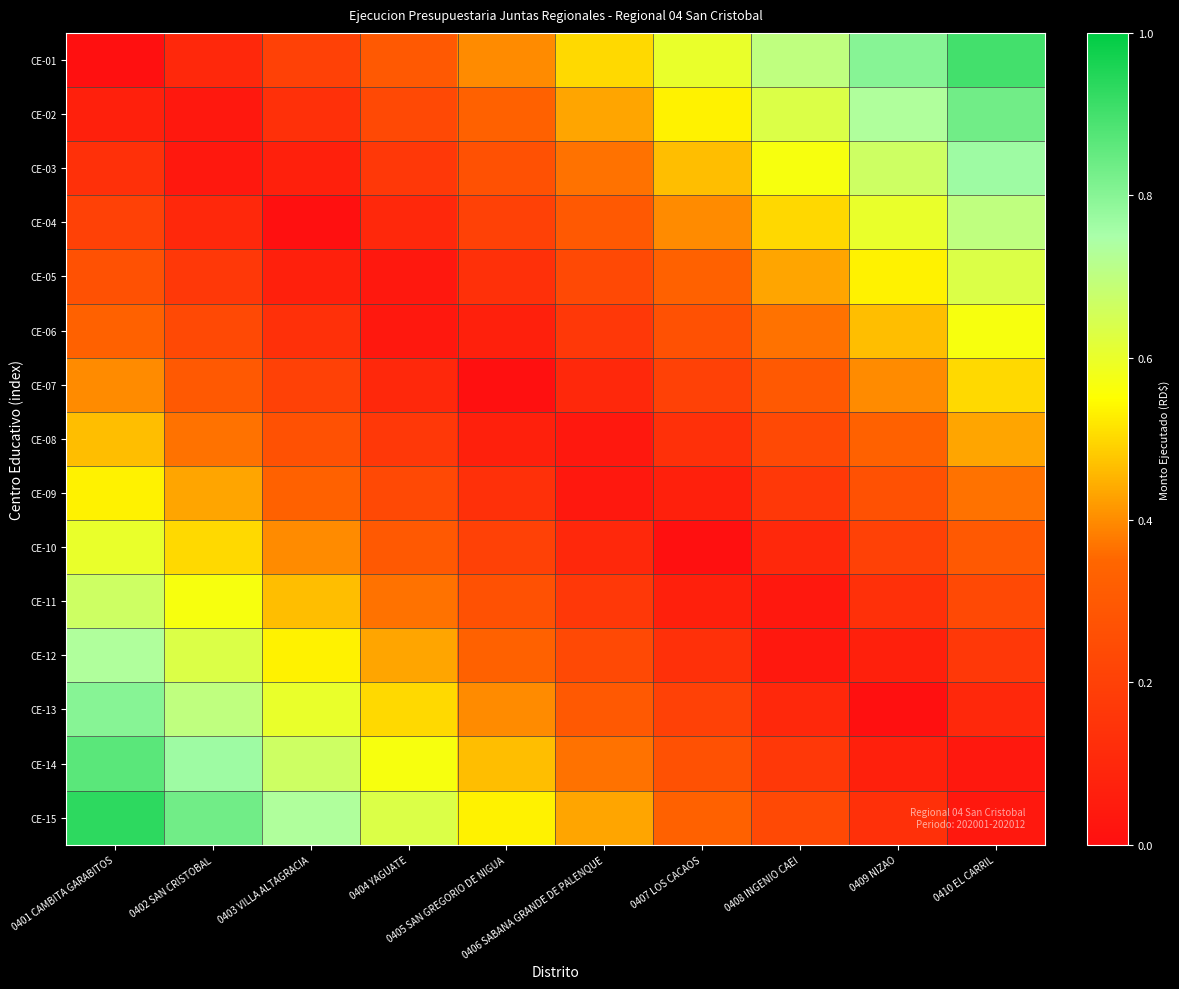

Between 0409 NIZAO and 0410 EL CARRIL, which is larger?

0410 EL CARRIL